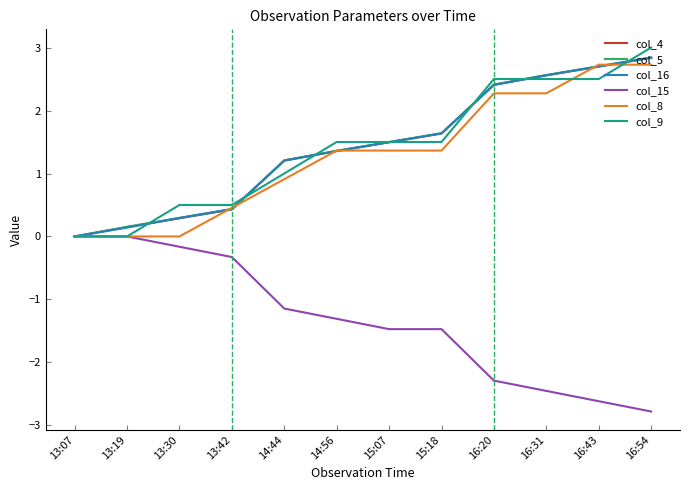

What are all the series names shown in the legend?

col_4, col_5, col_16, col_15, col_8, col_9